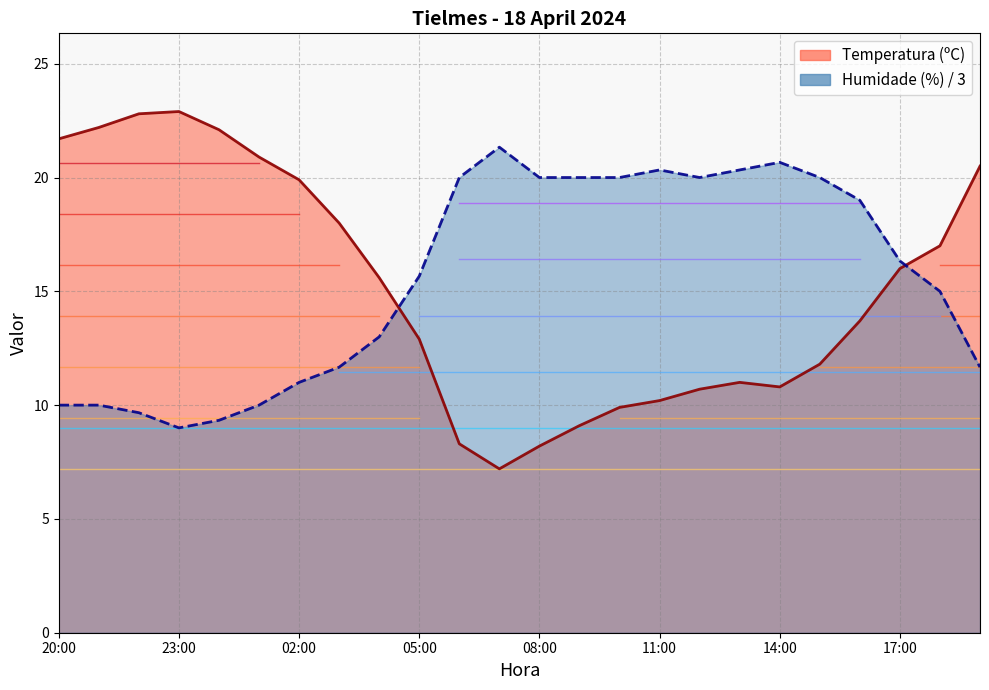

At which label does Temperatura (ºC) first exceed 15?

20:00